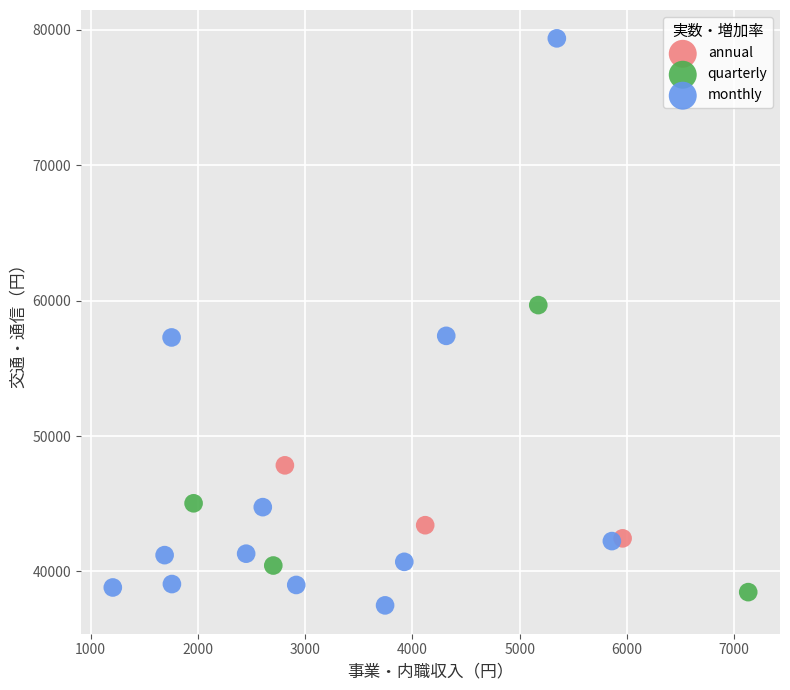

Which series contains the highest Y value?

monthly